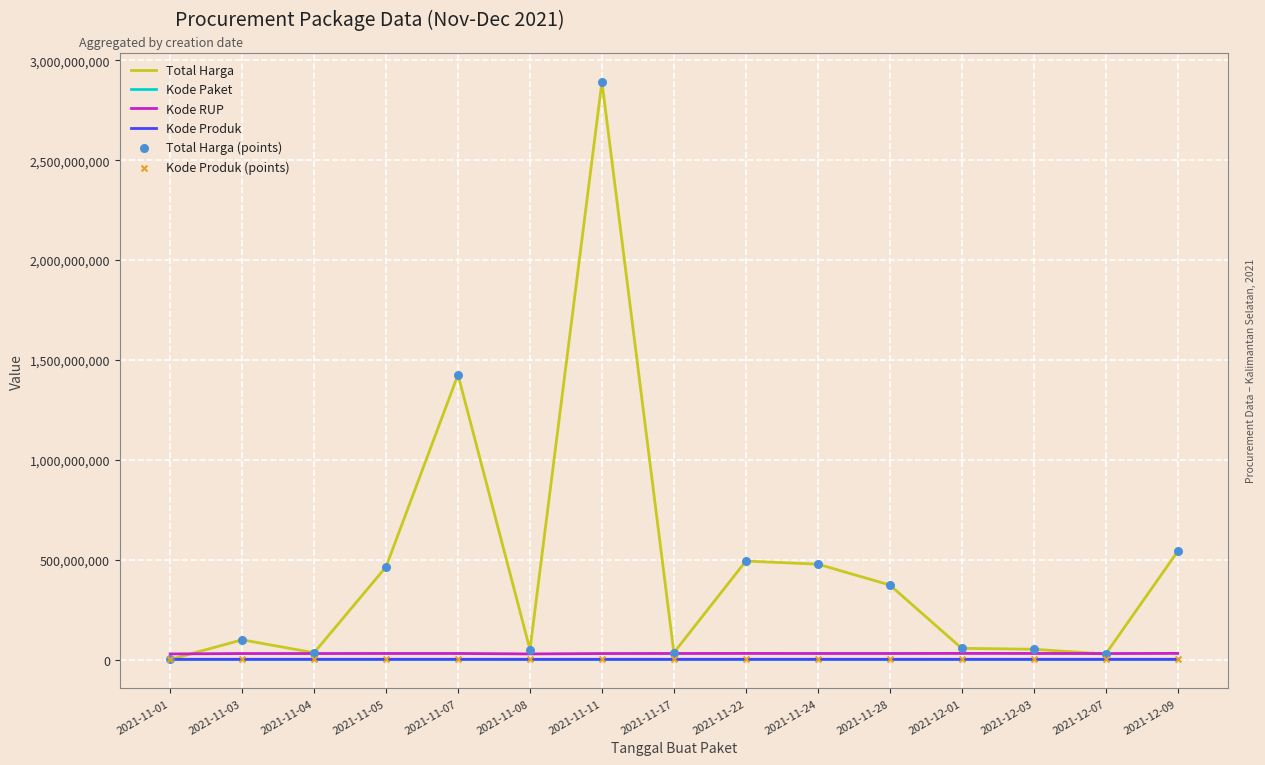

Which series has the largest total across all categories?

Total Harga